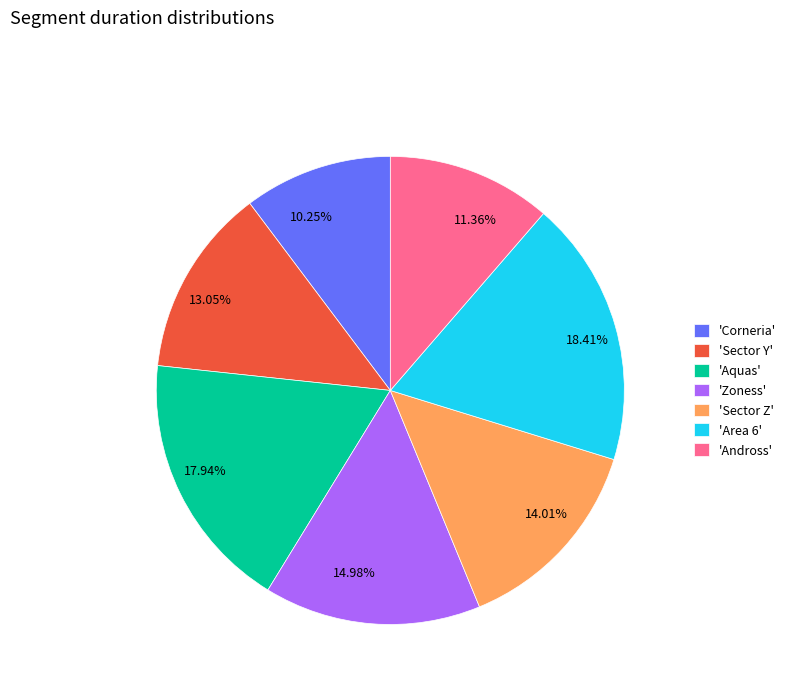

How many slices are in this pie chart?

7